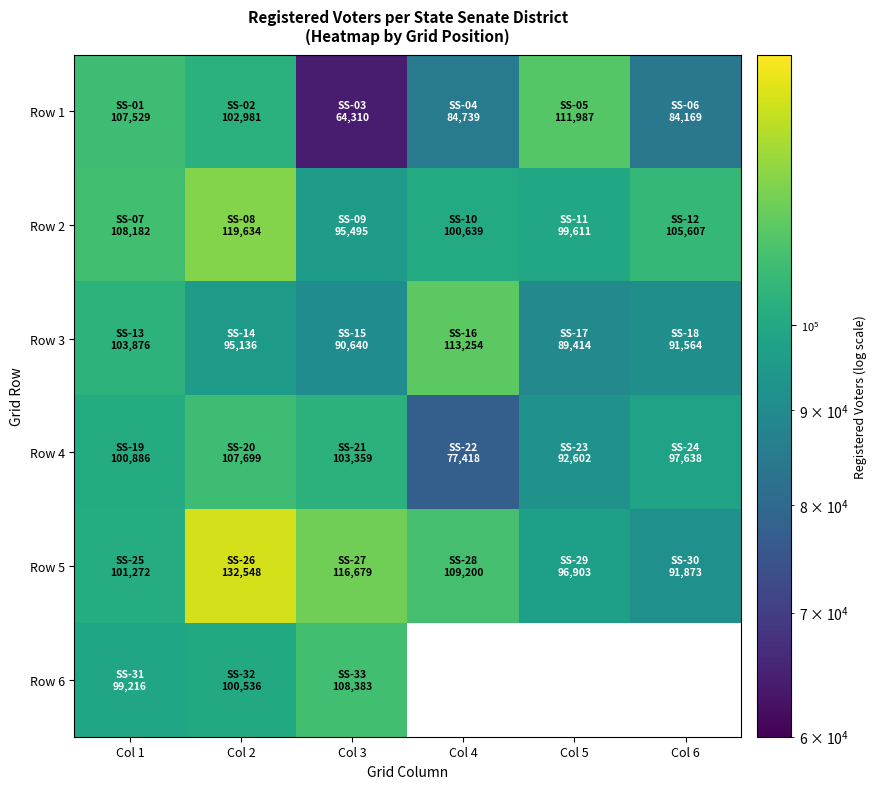

Is the value of Row 2 at Col 4 greater than the value of Row 1 at Col 5?

No